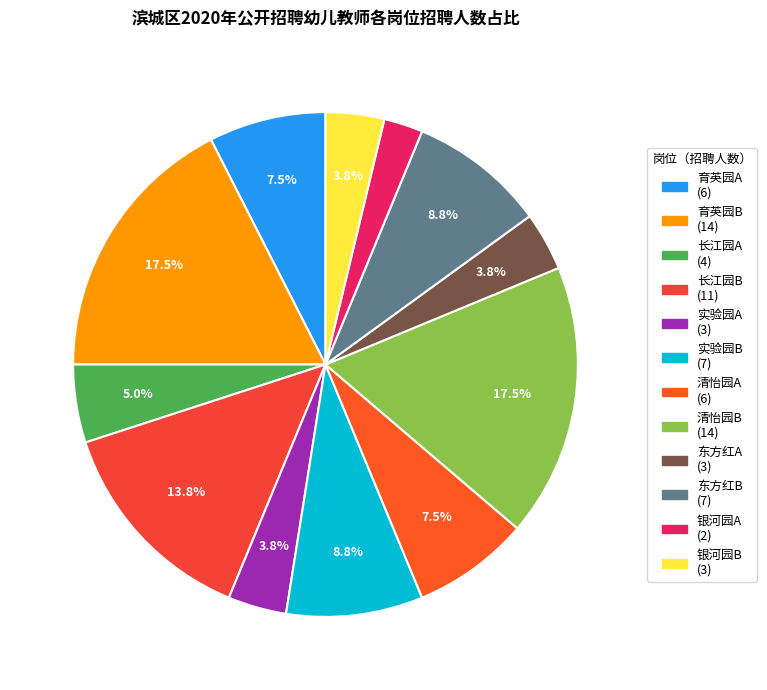

How much of the chart is everything except 东方红B?

91.2%